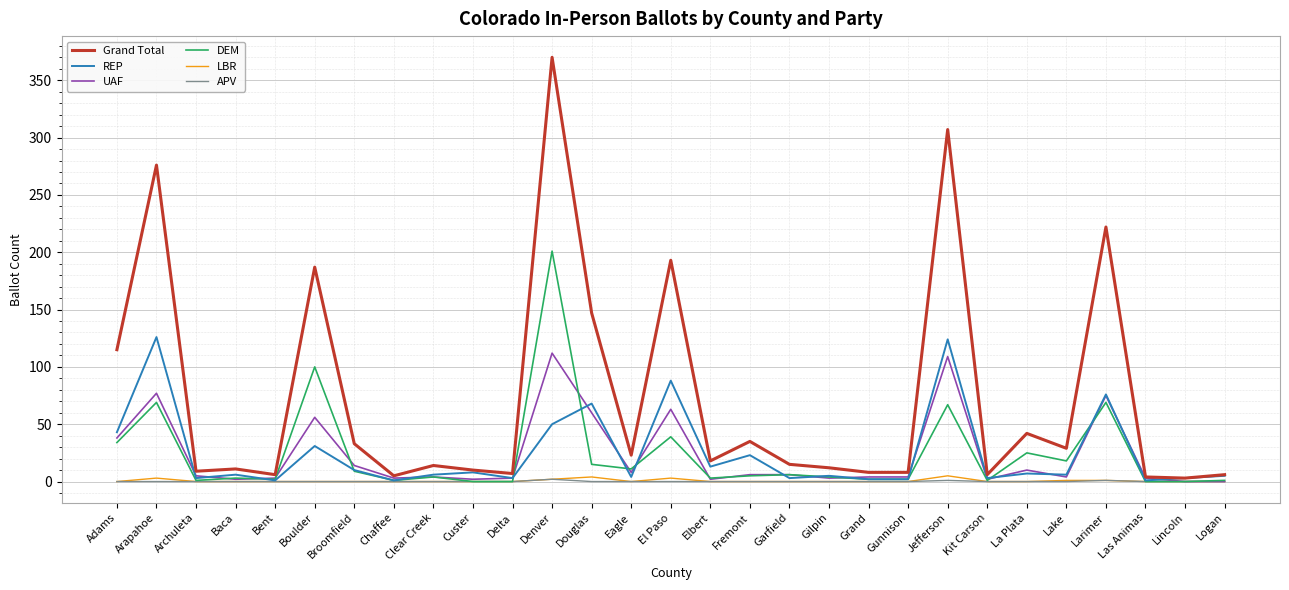

At which category is the sum across all series the highest?

Denver